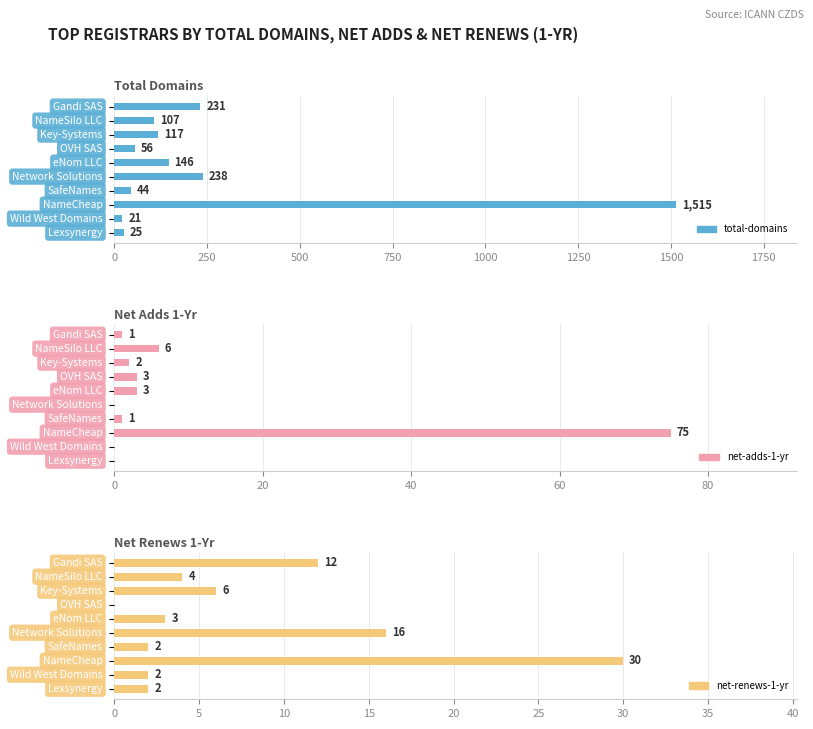

What is the spread (max minus min) of values at 750?

56